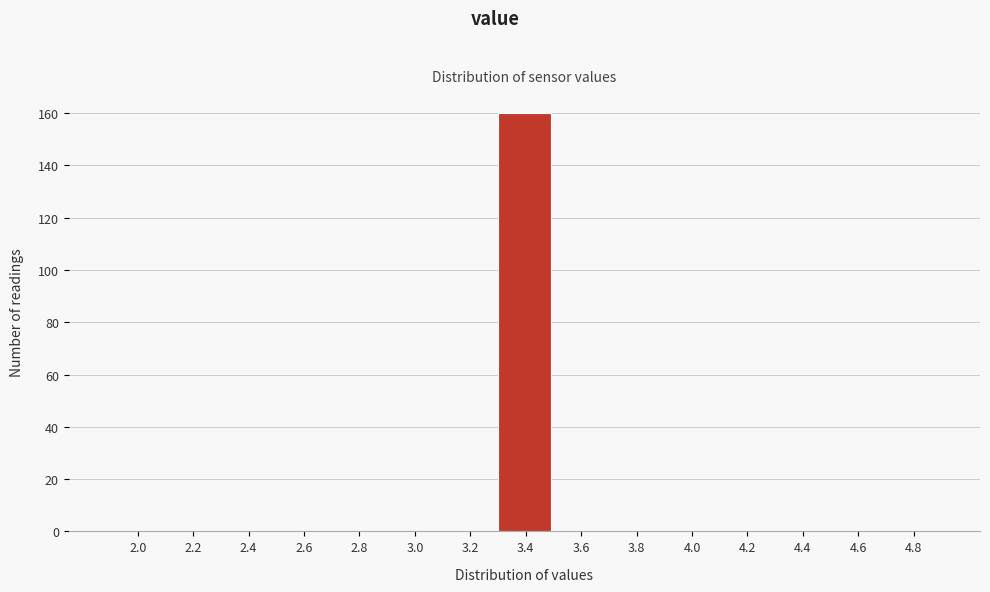

Reading right to left, what are all the values shown in this chart?

4.8=0	4.6=0	4.4=0	4.2=0	4.0=0	3.8=0	3.6=0	3.4=160	3.2=0	3.0=0	2.8=0	2.6=0	2.4=0	2.2=0	2.0=0